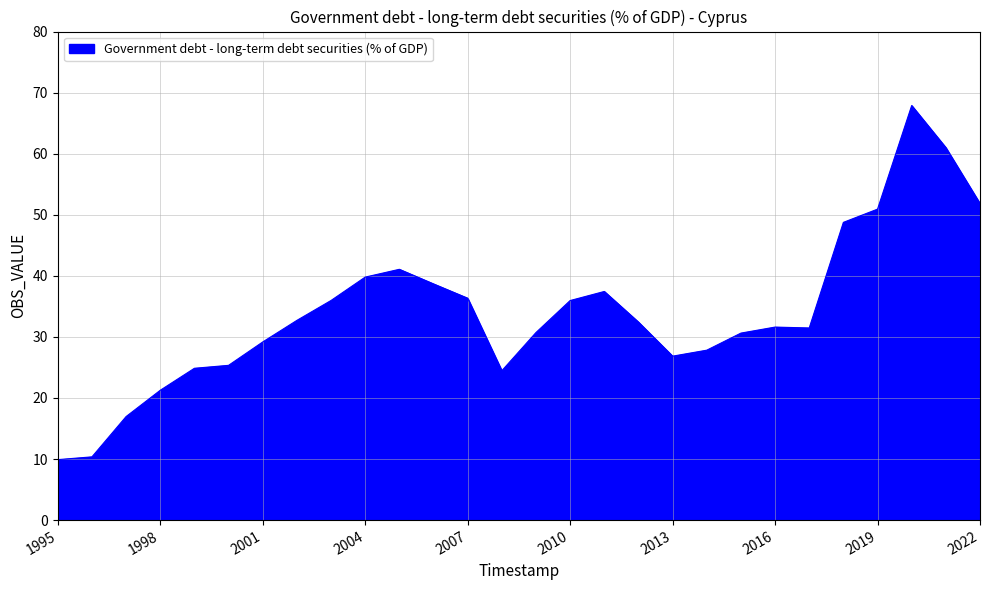

What is the difference between the maximum and minimum values?

58.0